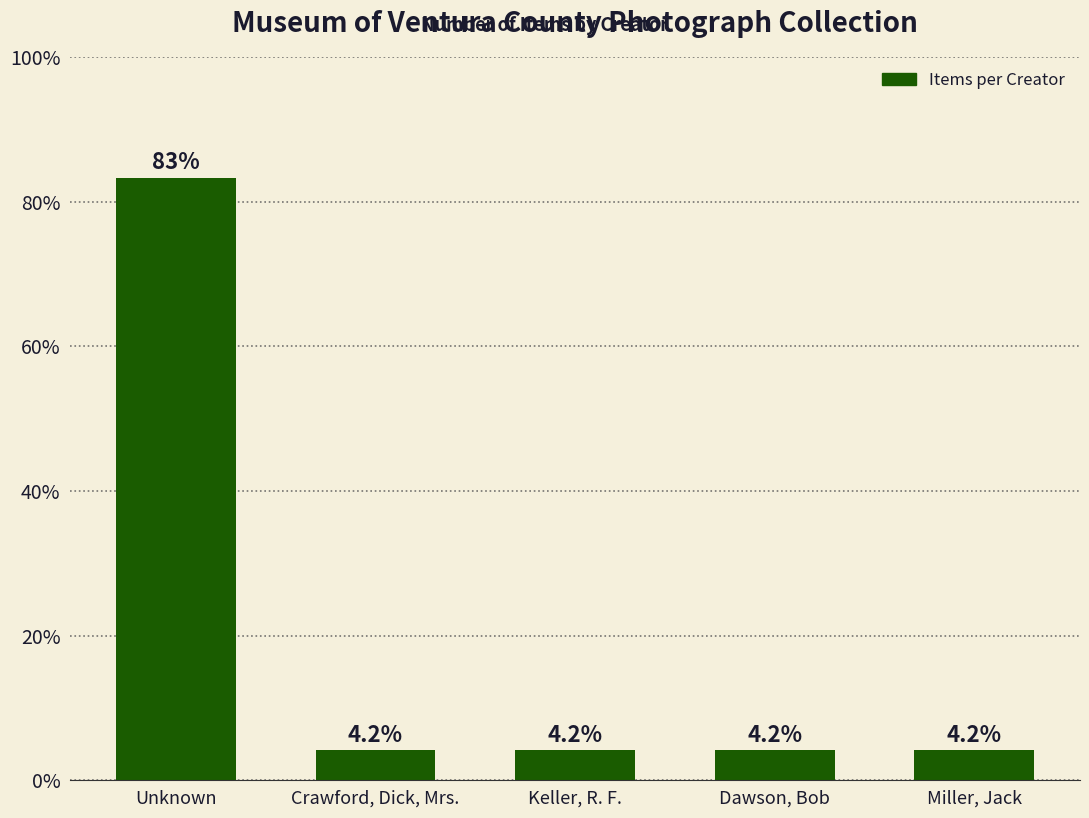

What is the sum of all values?

100.0